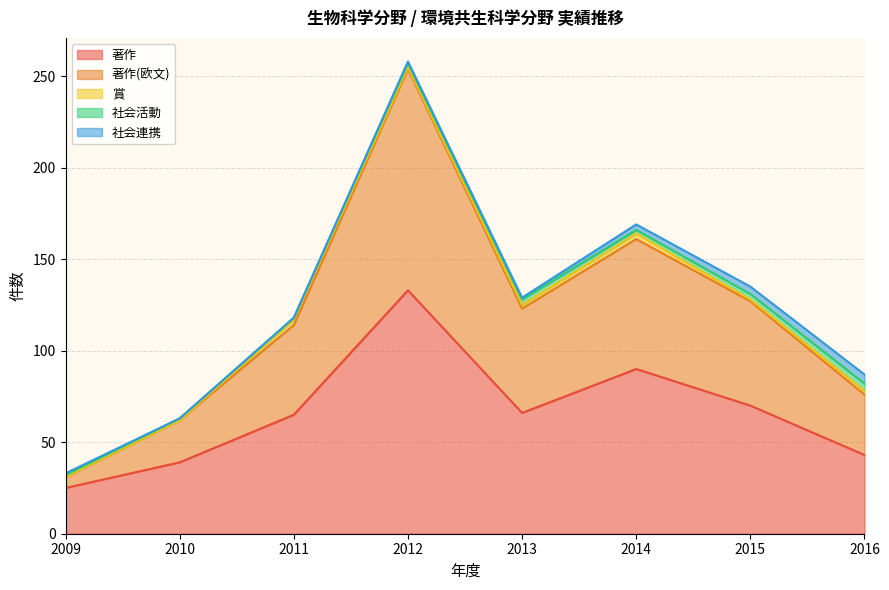

True or false: 社会活動 and 著作 intersect in this chart.

False